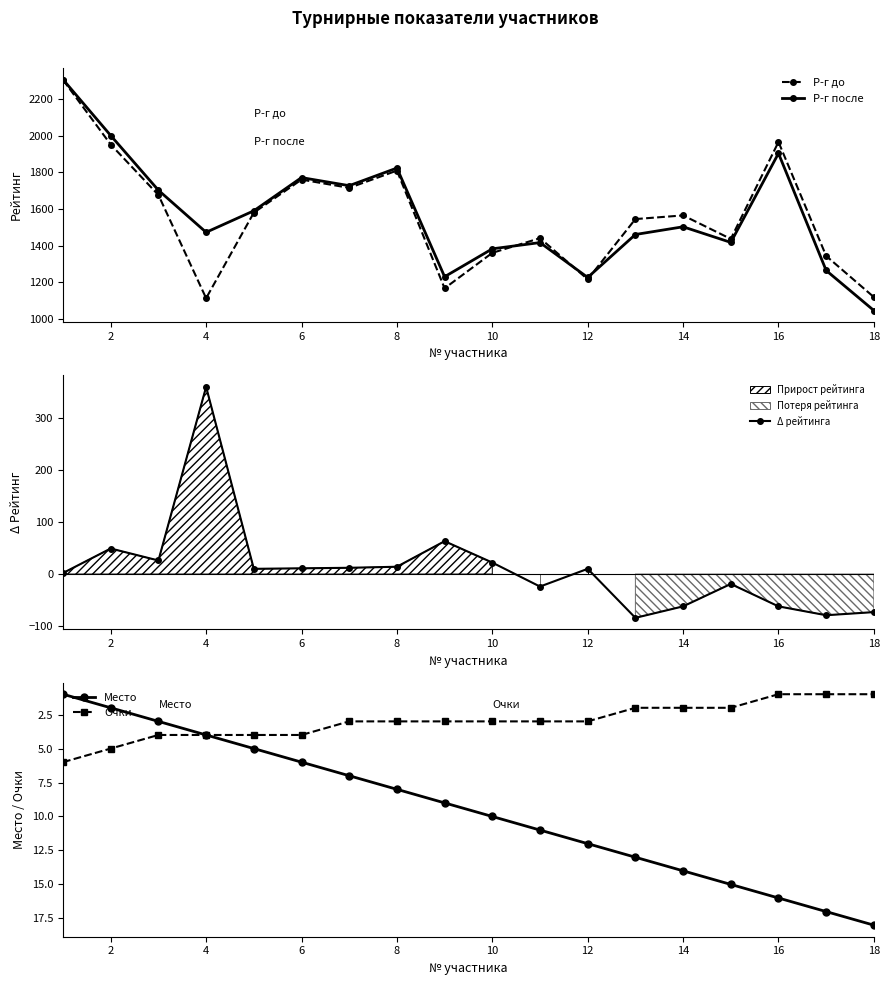

Is it true that Место equals 8 at 18?

False